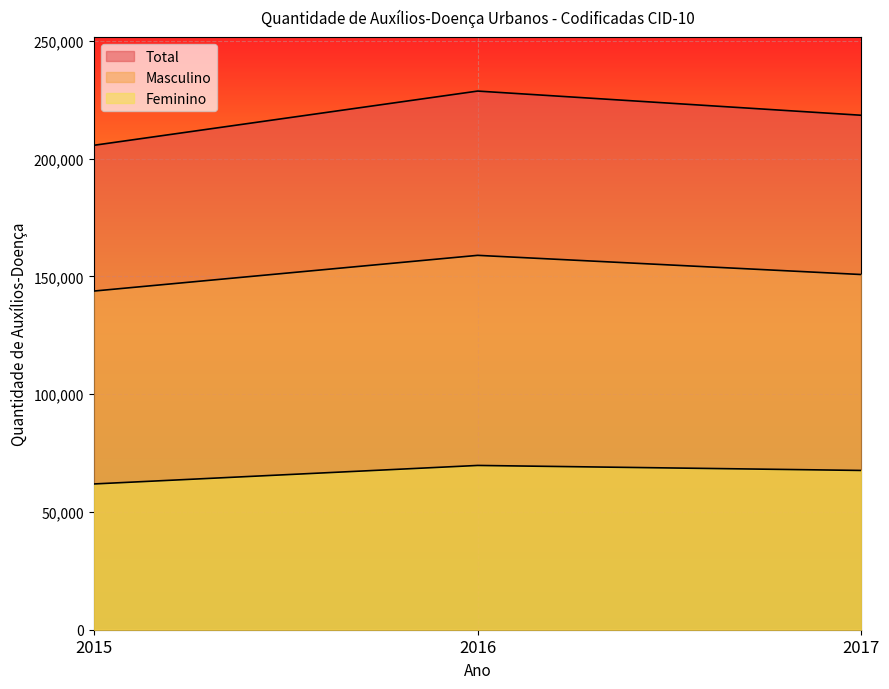

List the series in order of their overall mean, lowest first.

Feminino, Masculino, Total